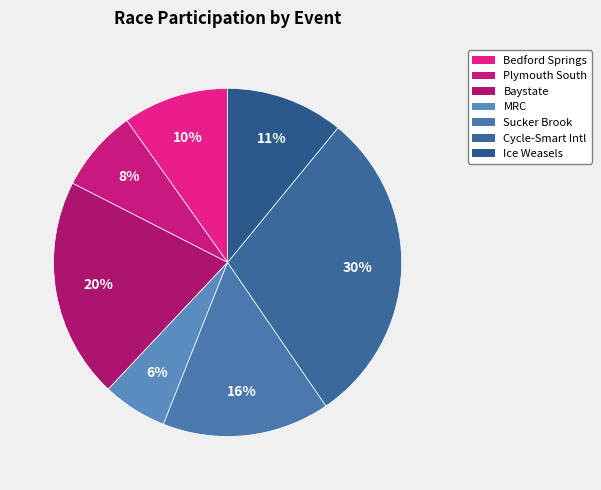

How many segments does this pie chart have?

7